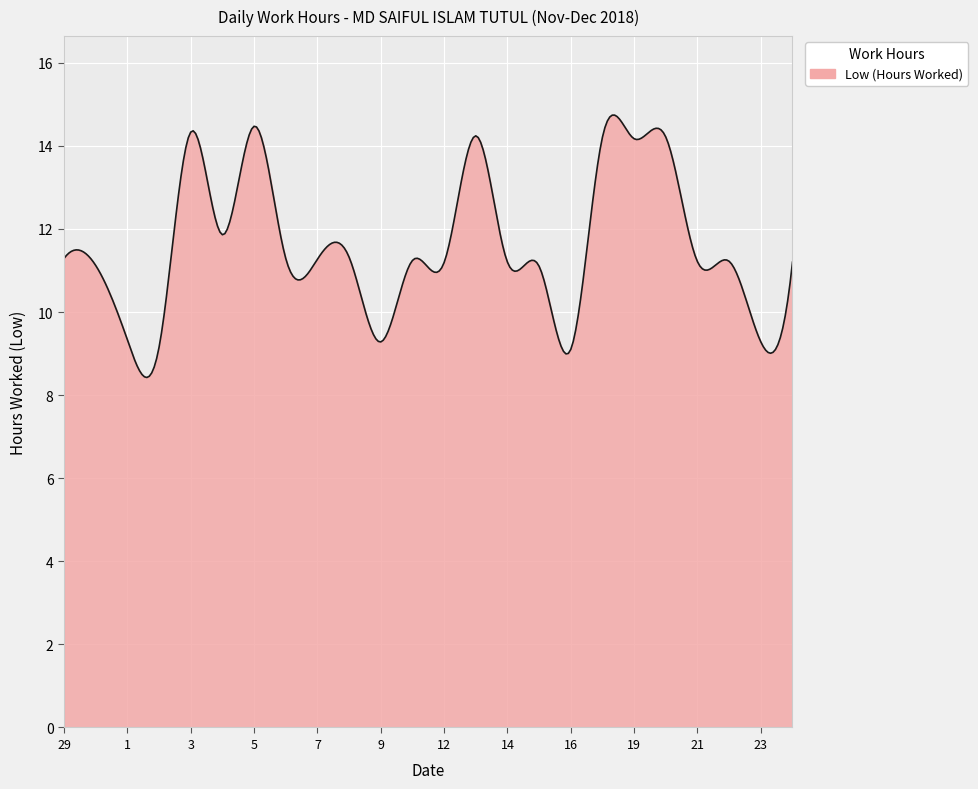

What is the difference between the maximum and minimum values?

6.3